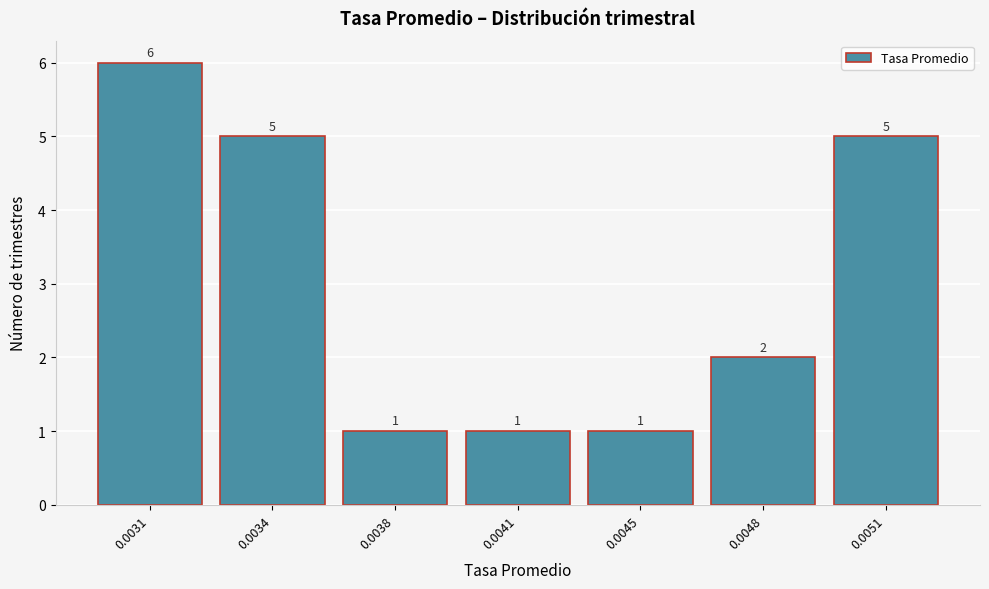

Reading left to right, transcribe all the data shown in this chart.

0.0031=6	0.0034=5	0.0038=1	0.0041=1	0.0045=1	0.0048=2	0.0051=5